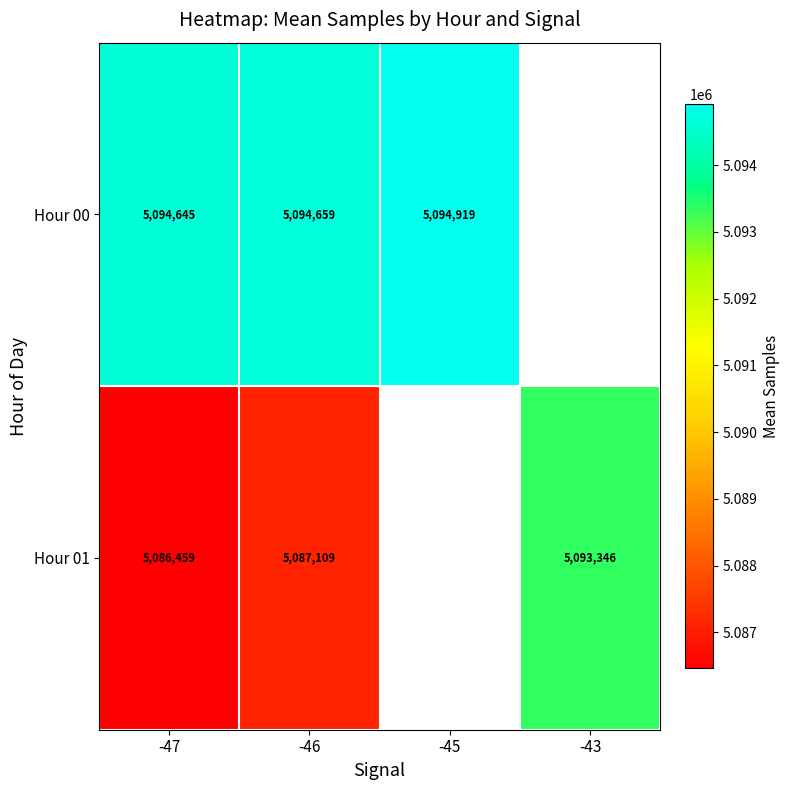

At which label is Hour 01 closest to 5089902?

-46